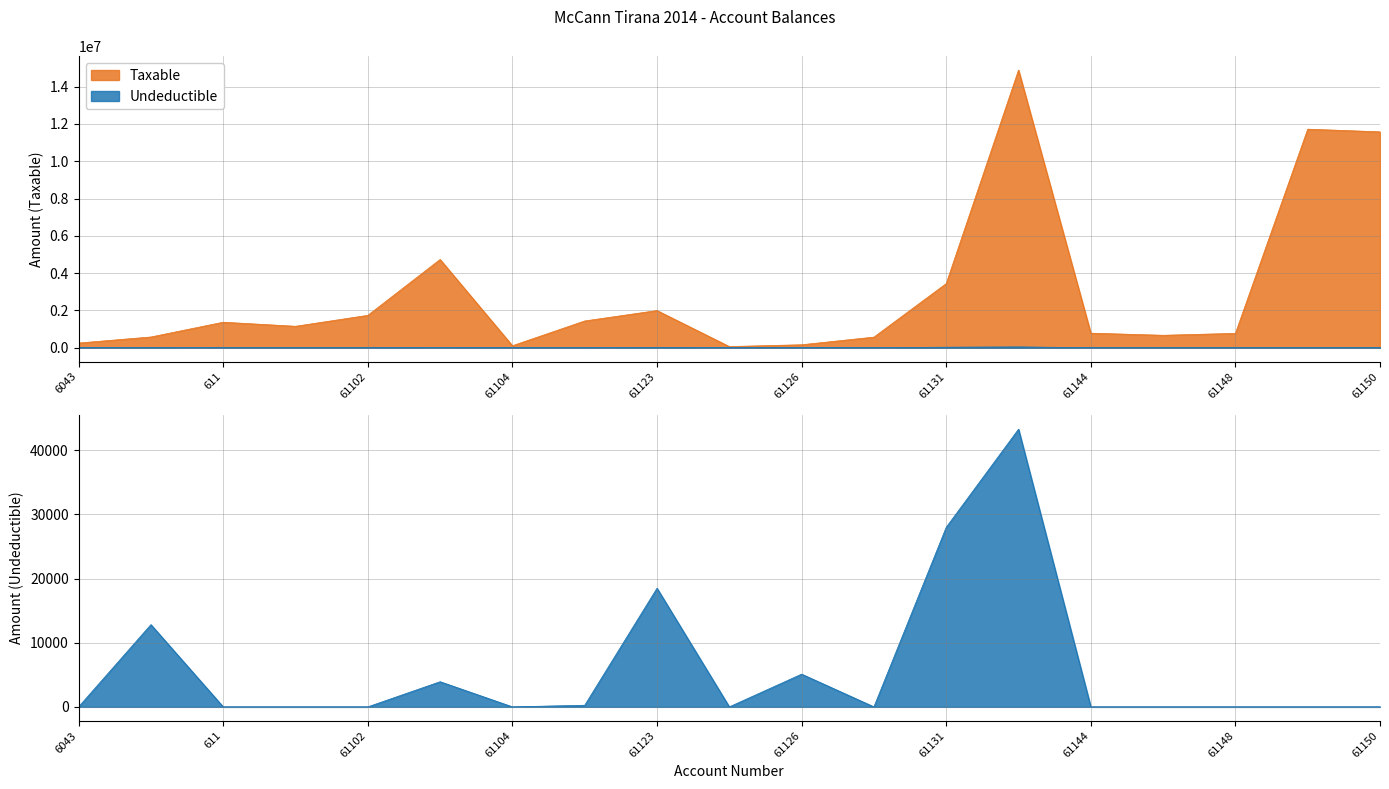

The Undeductible series shows 0.0 at 61144. True or false?

True